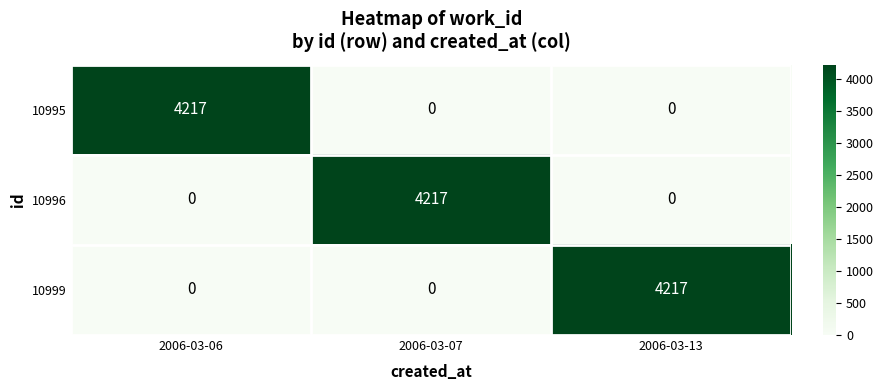

At how many categories does at least one series exceed 3988?

3